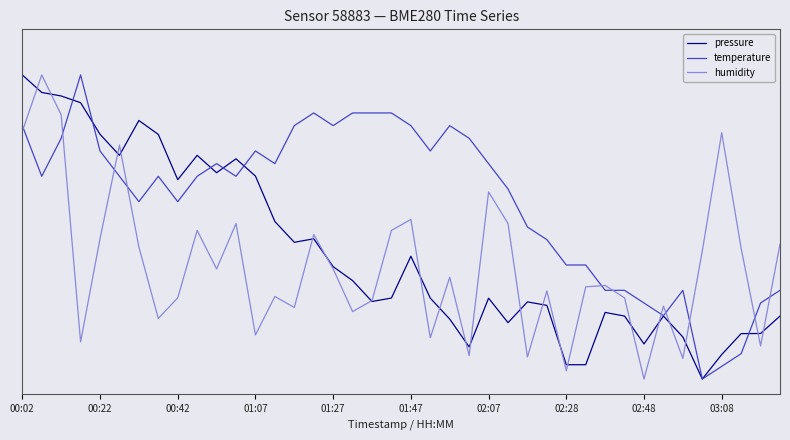

True or false: pressure and temperature cross at least once.

True